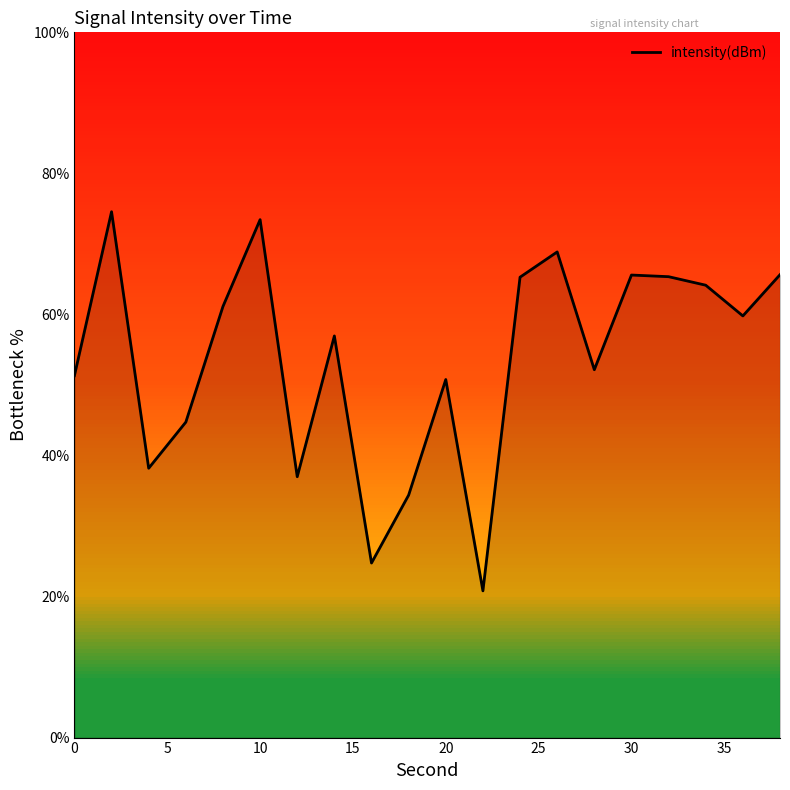

What is the maximum value shown in the chart?

74.6